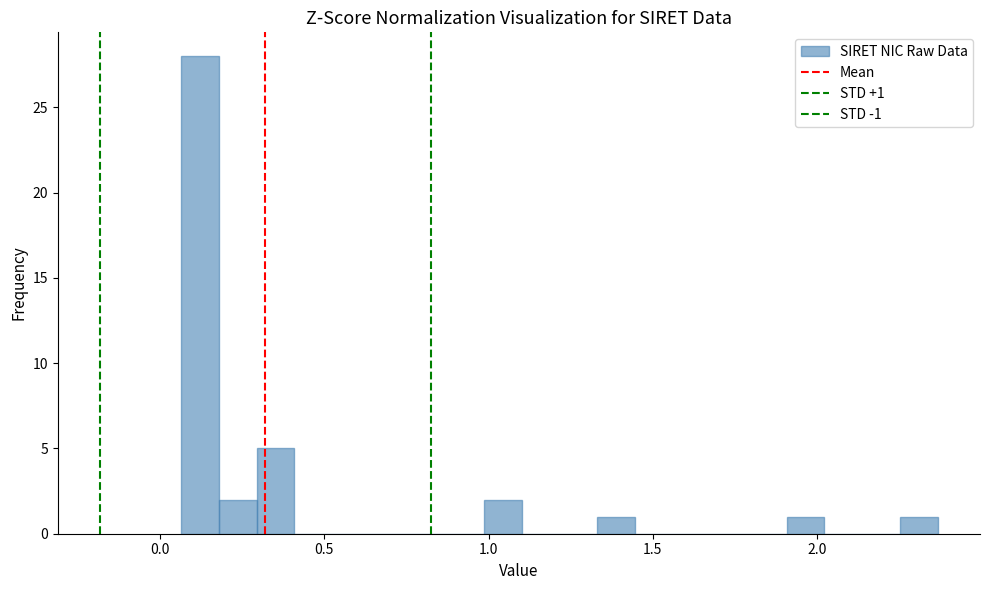

Around what value on the x-axis is the tallest bar? Give the approximate position of its centre, as read against the axis.

0.10